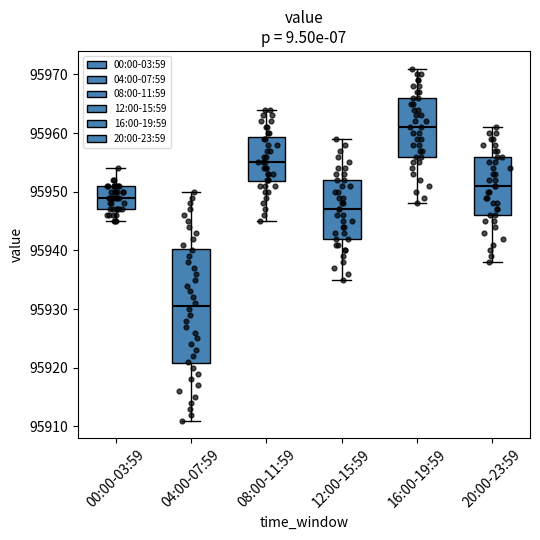

Where is the upper edge of the box for 00:00-03:59 on the y-axis? The values are not printed on the chart, so give them approximately, as read against the axis.

95951